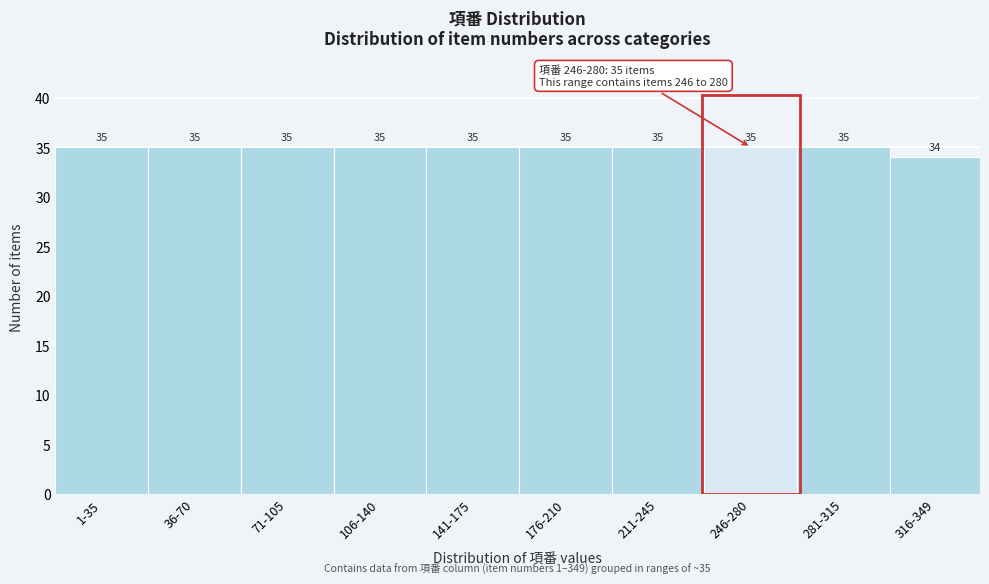

Reading left to right, what are all the values shown in this chart?

1-35=35	36-70=35	71-105=35	106-140=35	141-175=35	176-210=35	211-245=35	246-280=35	281-315=35	316-349=34